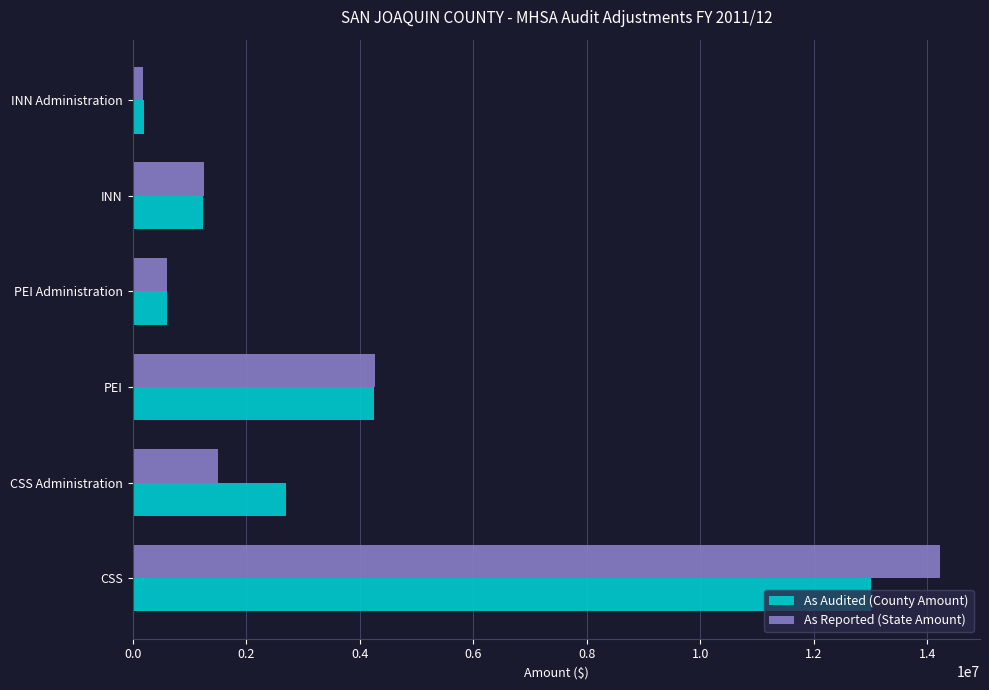

What is the total value across all series at PEI?

8528471